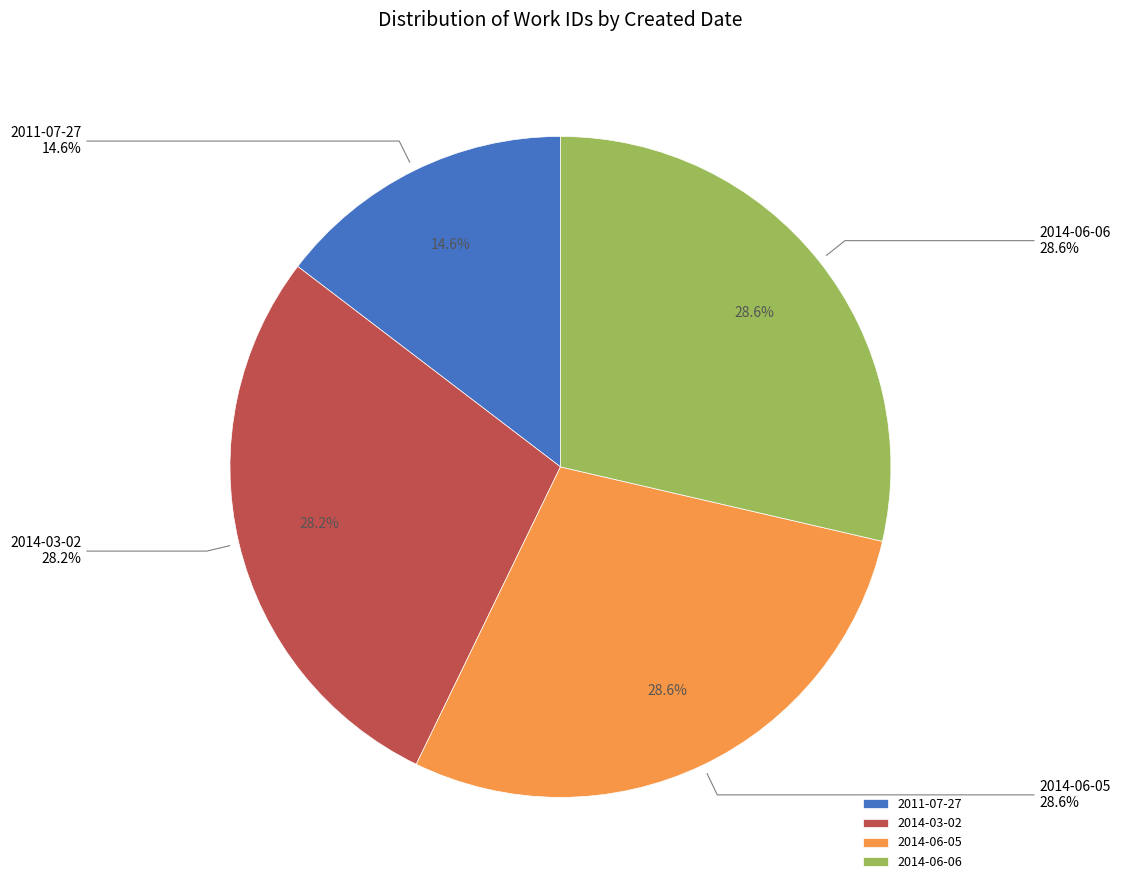

The 2014-06-06 slice represents 29% of the pie. True or false?

True